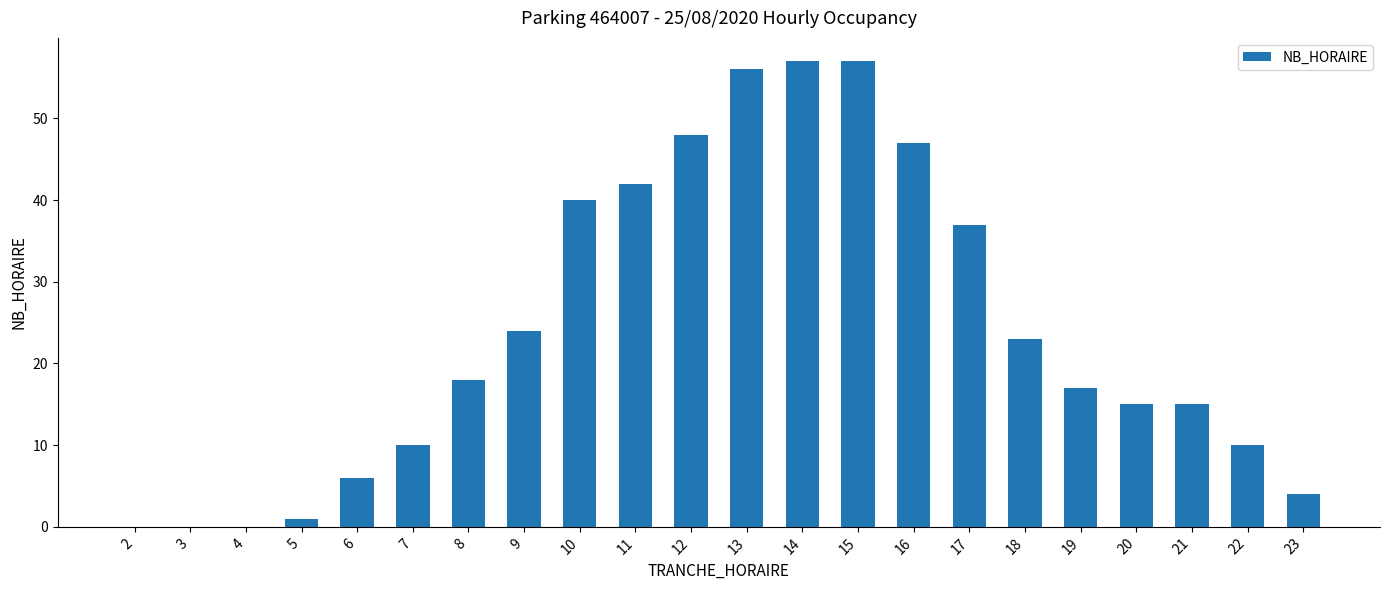

Reading right to left, what are all the values shown in this chart?

4	10	15	15	17	23	37	47	57	57	56	48	42	40	24	18	10	6	1	0	0	0